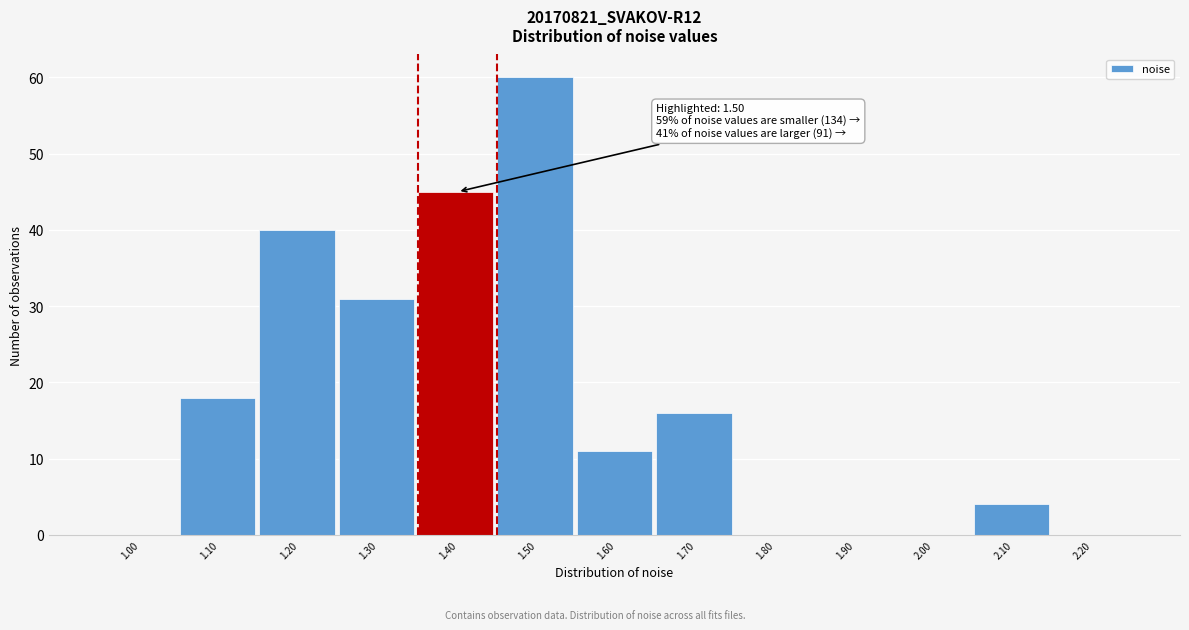

Reading right to left, what are all the values shown in this chart?

2.20=0	2.10=4	2.00=0	1.90=0	1.80=0	1.70=16	1.60=11	1.50=60	1.40=45	1.30=31	1.20=40	1.10=18	1.00=0